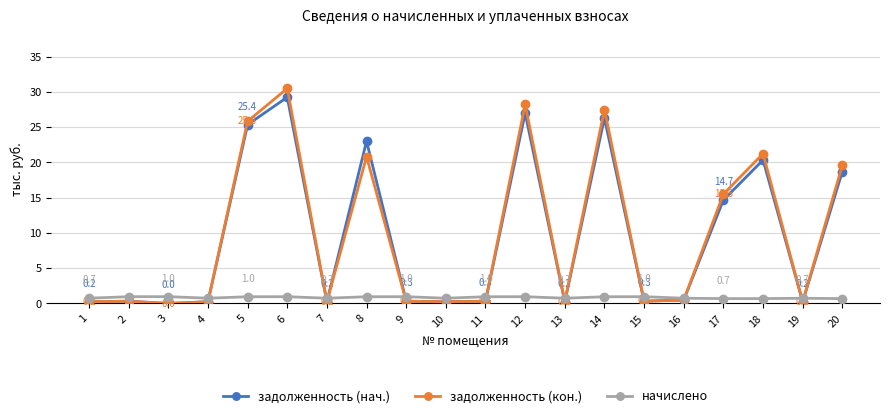

What are all the series names shown in the legend?

задолженность (нач.), задолженность (кон.), начислено